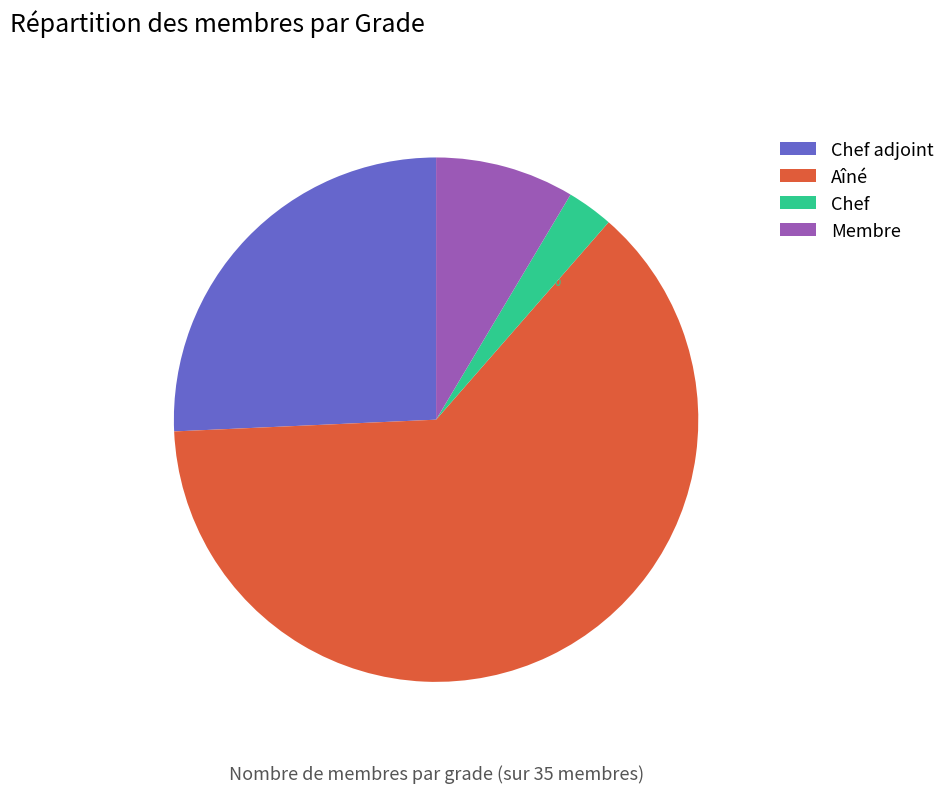

To the nearest percent, what is the combined percentage of Chef adjoint and Chef?

29%